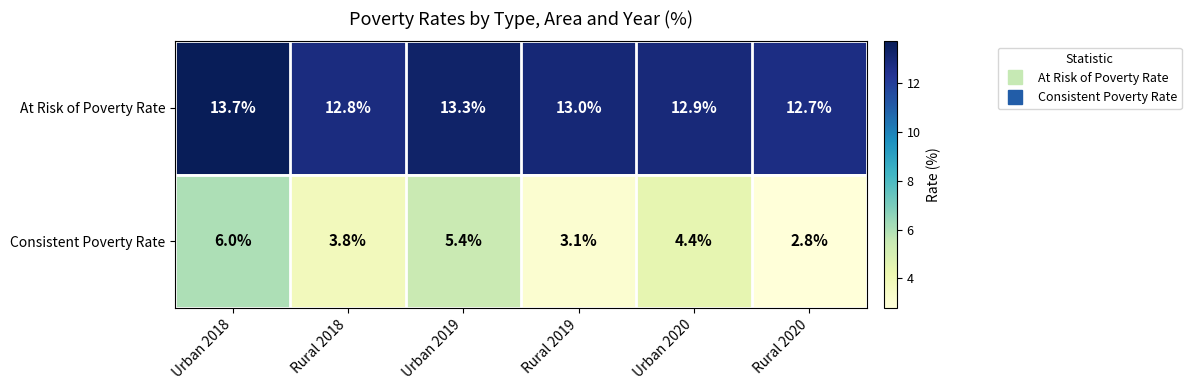

Reading left to right, list all the values displayed in this chart.

At Risk of Poverty Rate: 13.7	12.8	13.3	13.0	12.9	12.7
Consistent Poverty Rate: 6.0	3.8	5.4	3.1	4.4	2.8